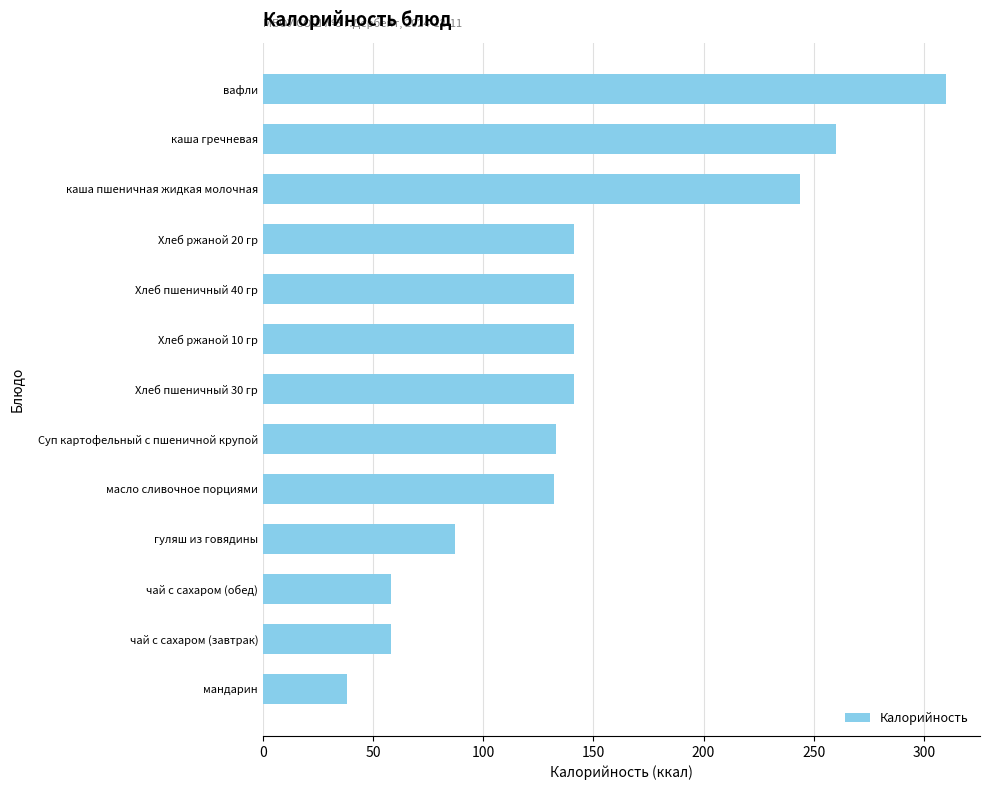

Is it true that the value at гуляш из говядины is 48?

False